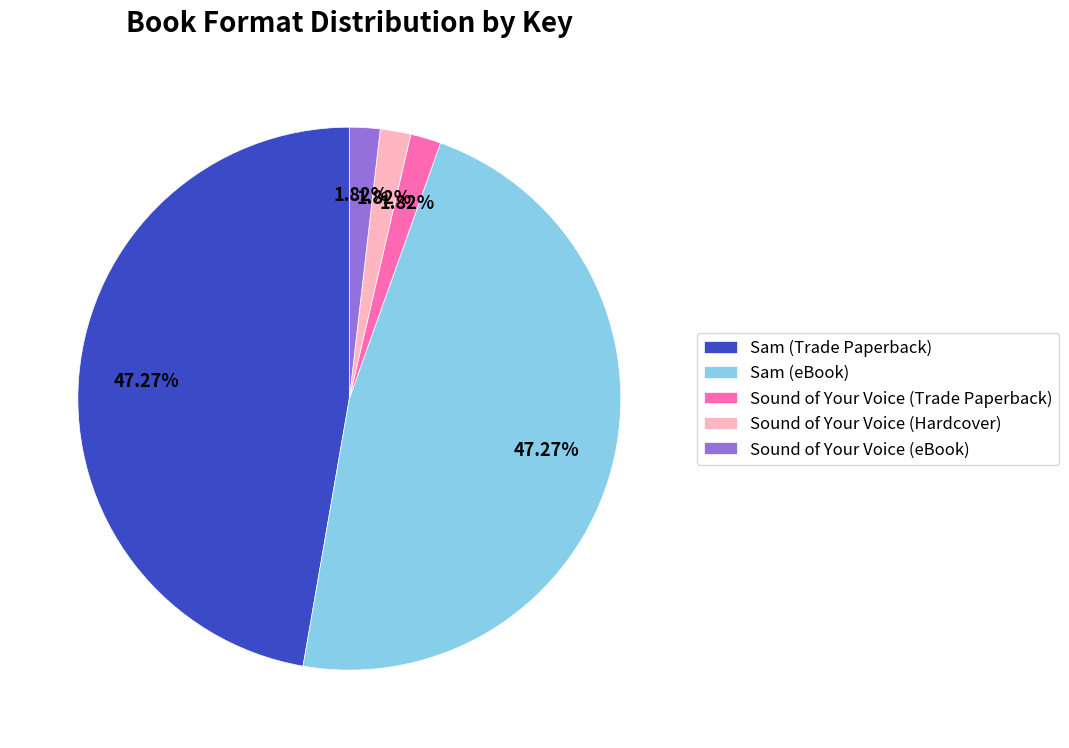

How many segments does this pie chart have?

5